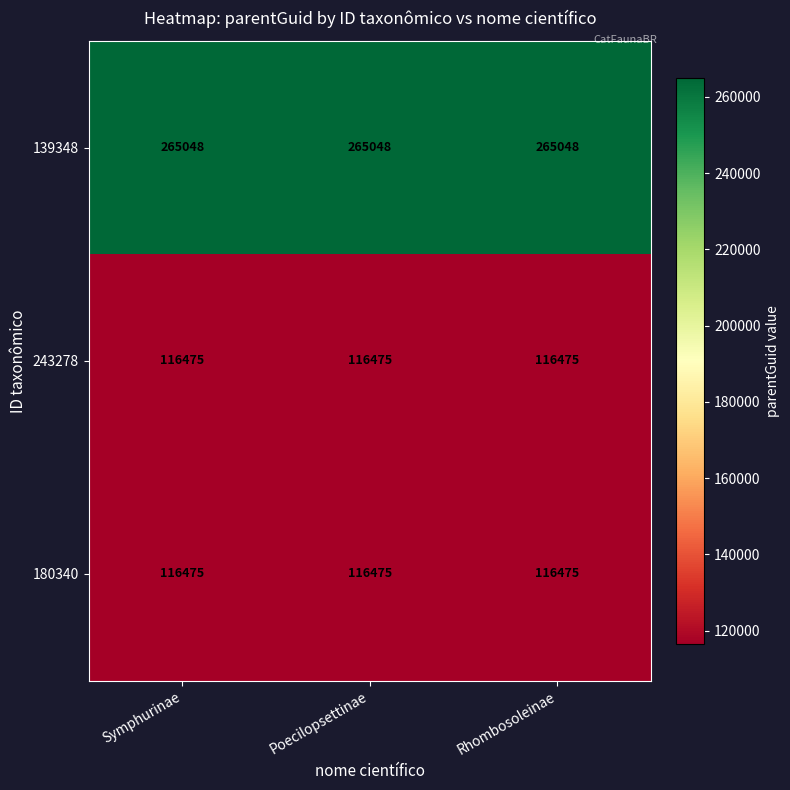

What is the highest value of the 243278 series?

116475